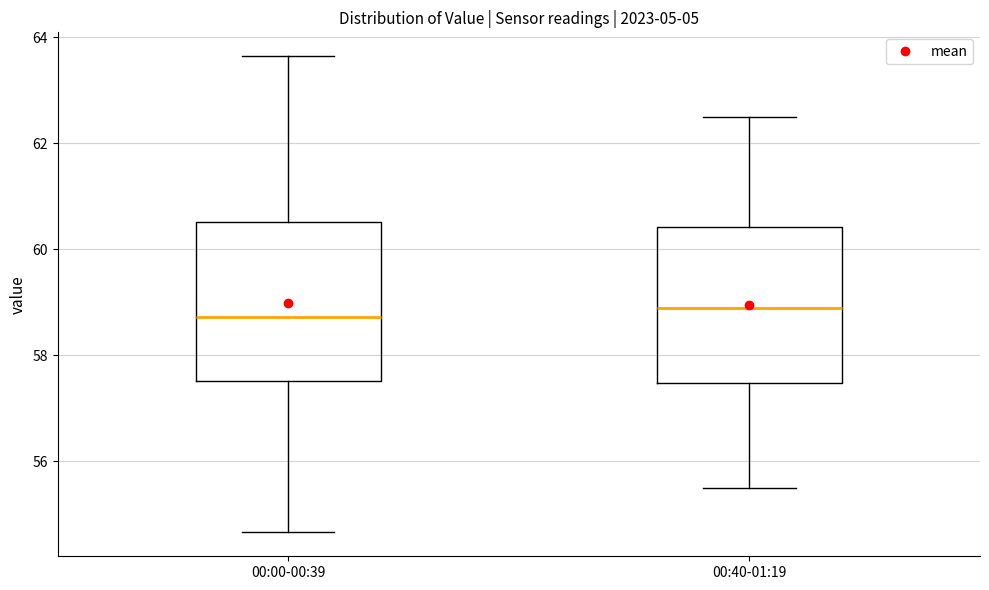

Where is the lower edge of the box for 00:40-01:19 on the y-axis? The values are not printed on the chart, so give them approximately, as read against the axis.

57.4